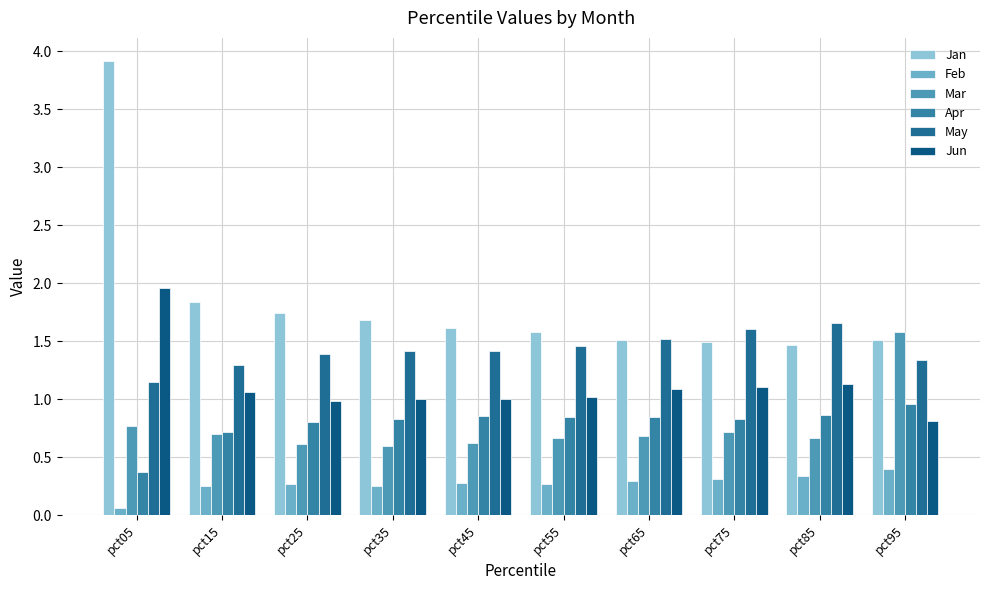

What is the difference between the Jun values at pct35 and pct65?

0.1